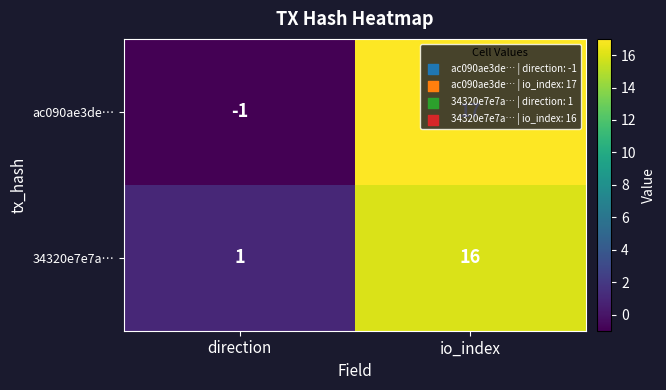

How many distinct data groups are displayed?

2